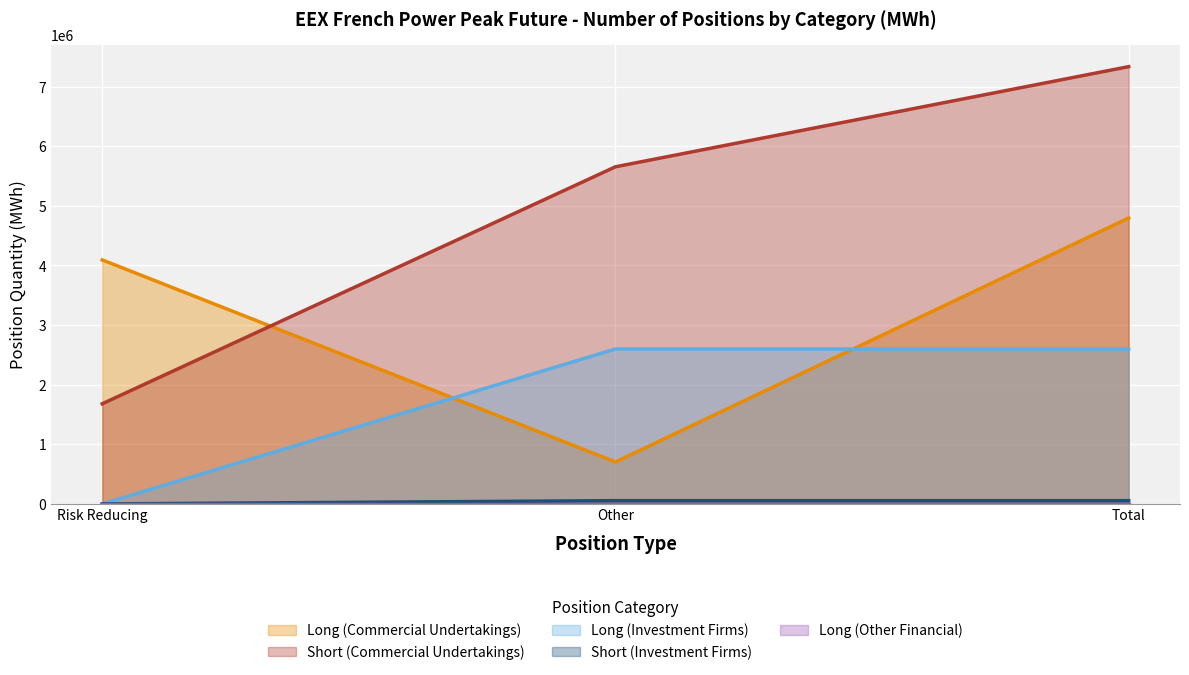

What is the value of the Short (Commercial Undertakings) point at the 2nd from the left?

5654700